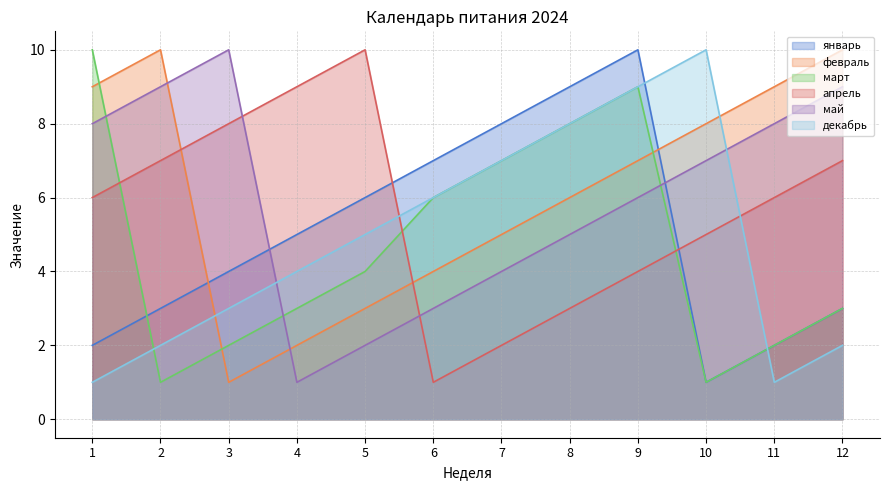

What is the average value of the январь series?

5